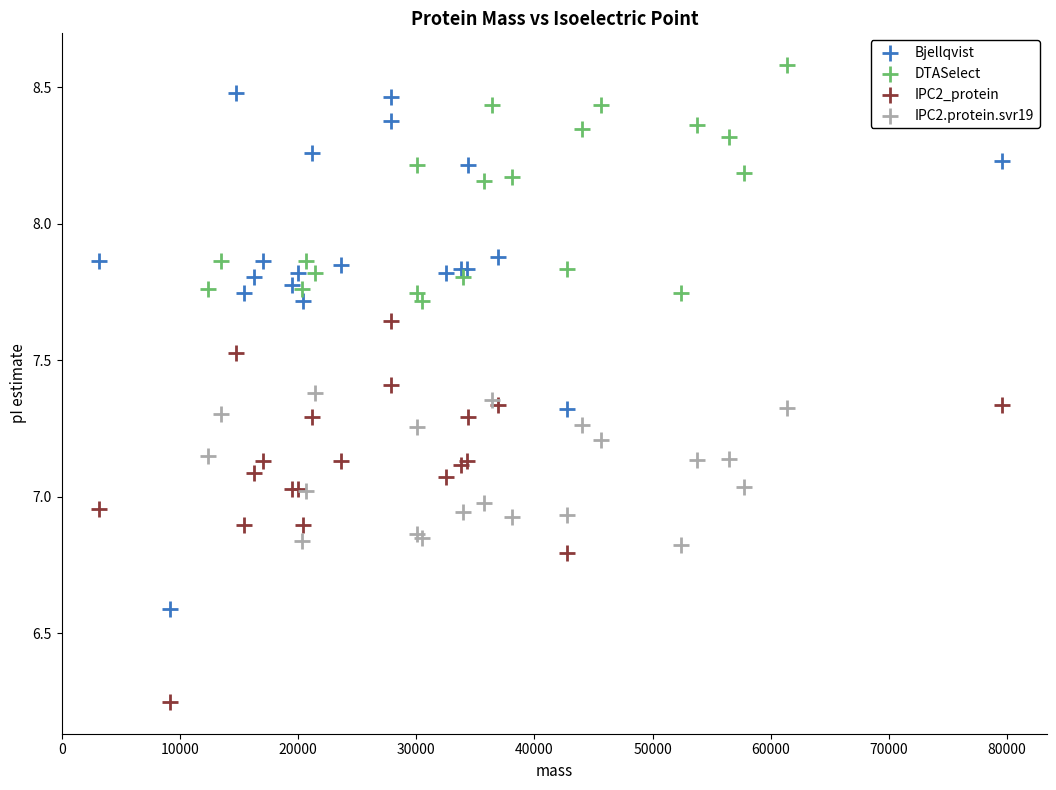

Which series has the widest spread of Y values?

Bjellqvist